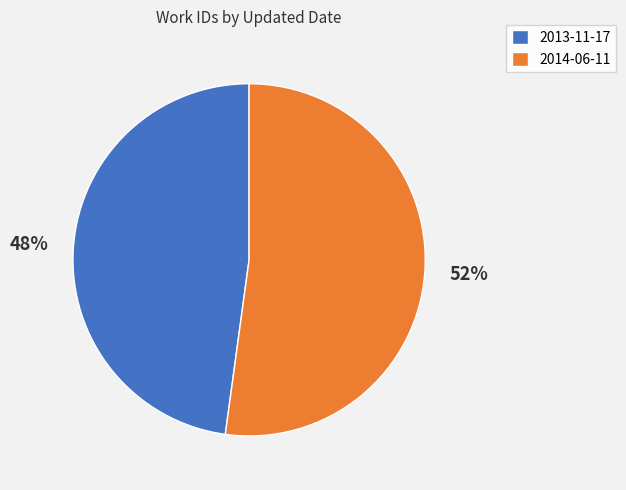

Which has a higher value, 2014-06-11 or 2013-11-17?

2014-06-11